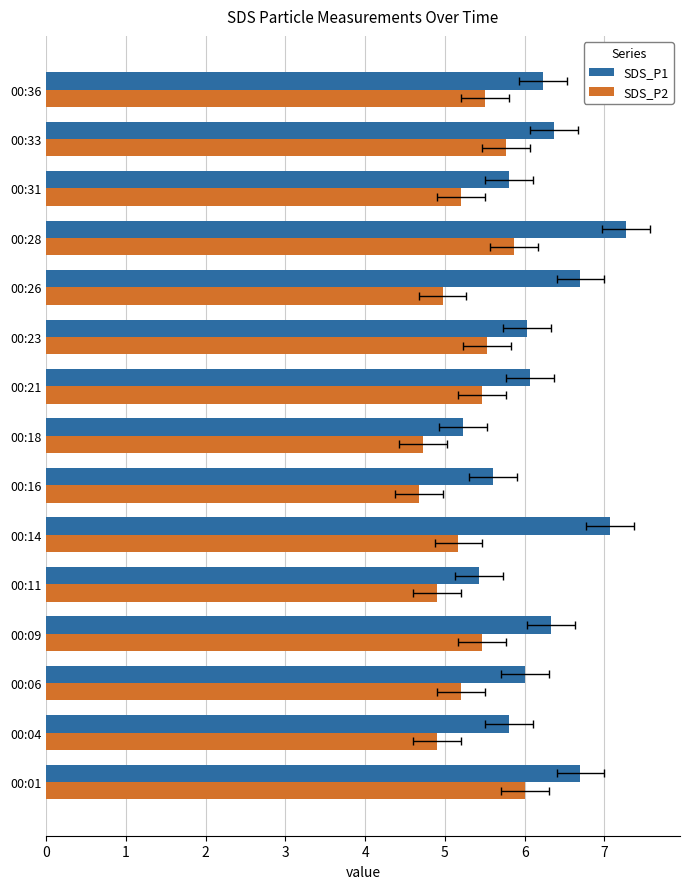

What are all the series names shown in the legend?

SDS_P1, SDS_P2